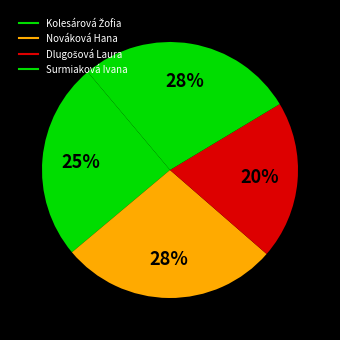

What is the change in value from Kolesárová Žofia to Surmiaková Ivana?

+1